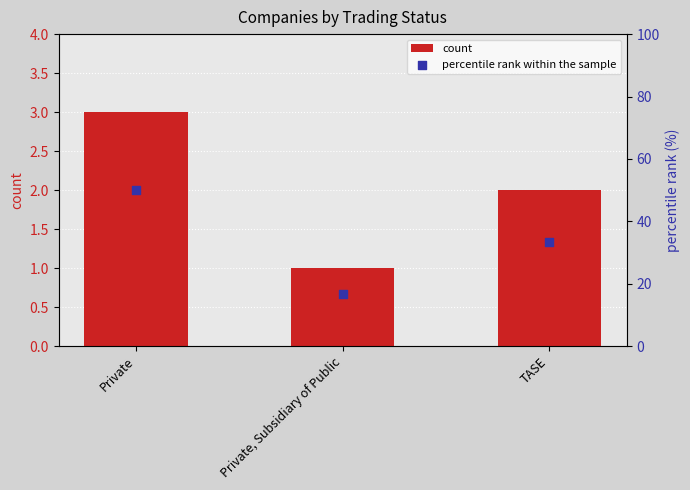

At how many categories does at least one series exceed 39?

1